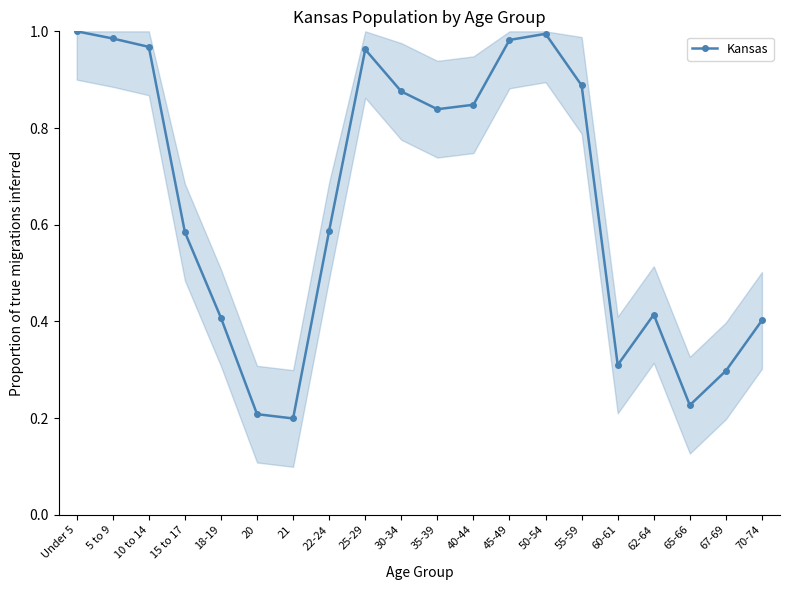

Is it true that the value at 50-54 is 0.6?

False